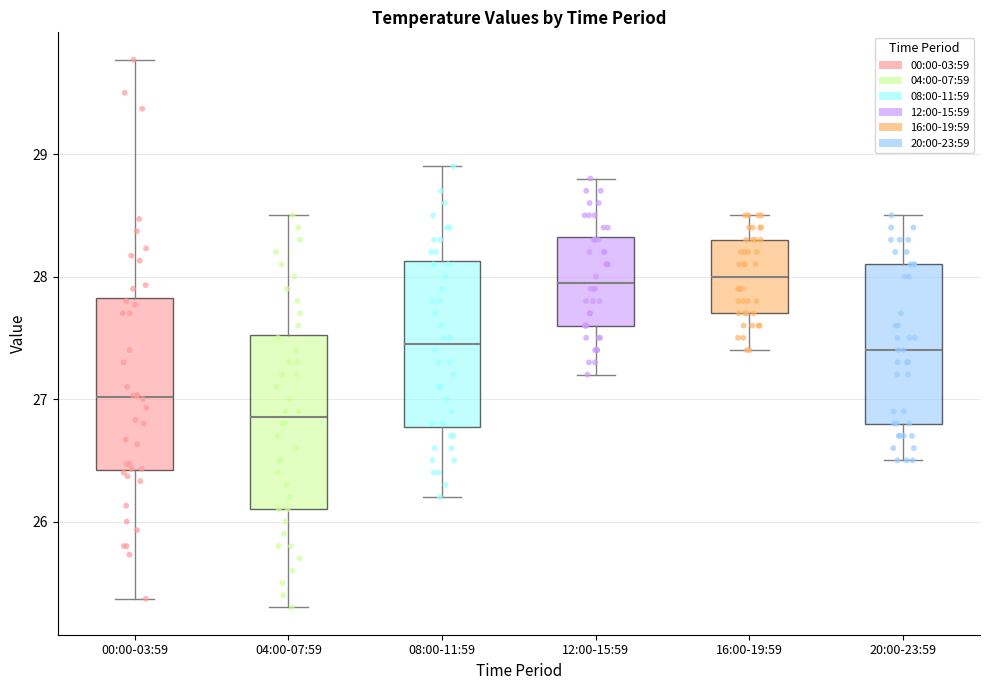

Which box has the lowest median line?

04:00-07:59